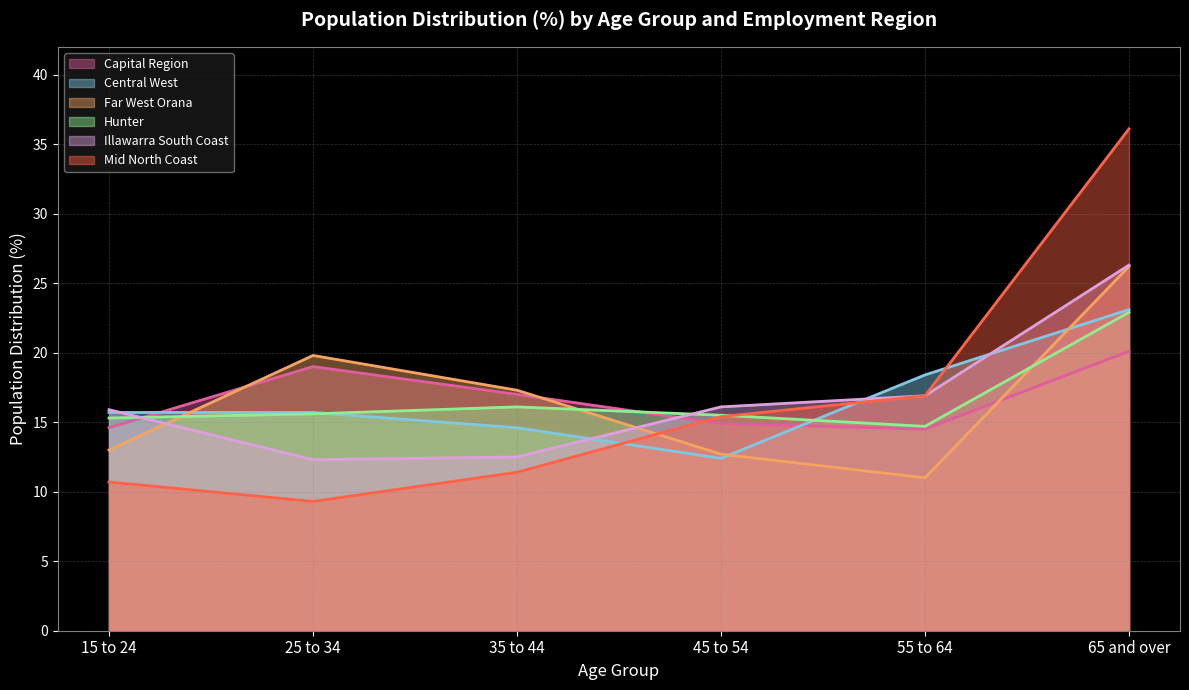

What is the greatest value displayed?

36.1